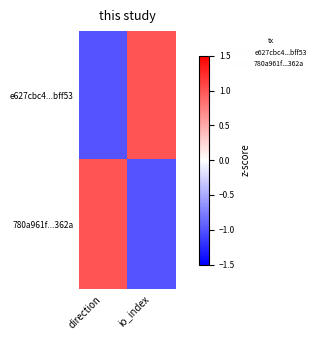

Which series has the largest range (max minus min)?

e627cbc4...bff53